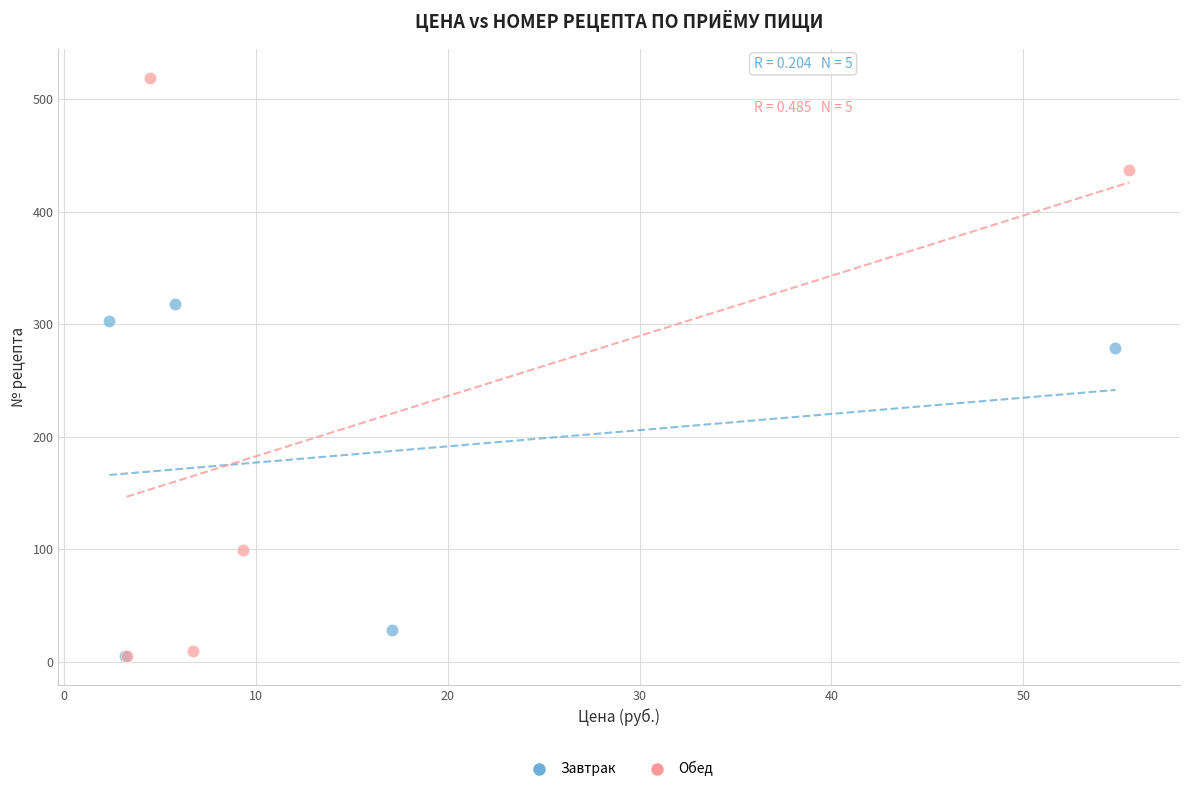

Which series has the largest Y range (max minus min)?

Обед